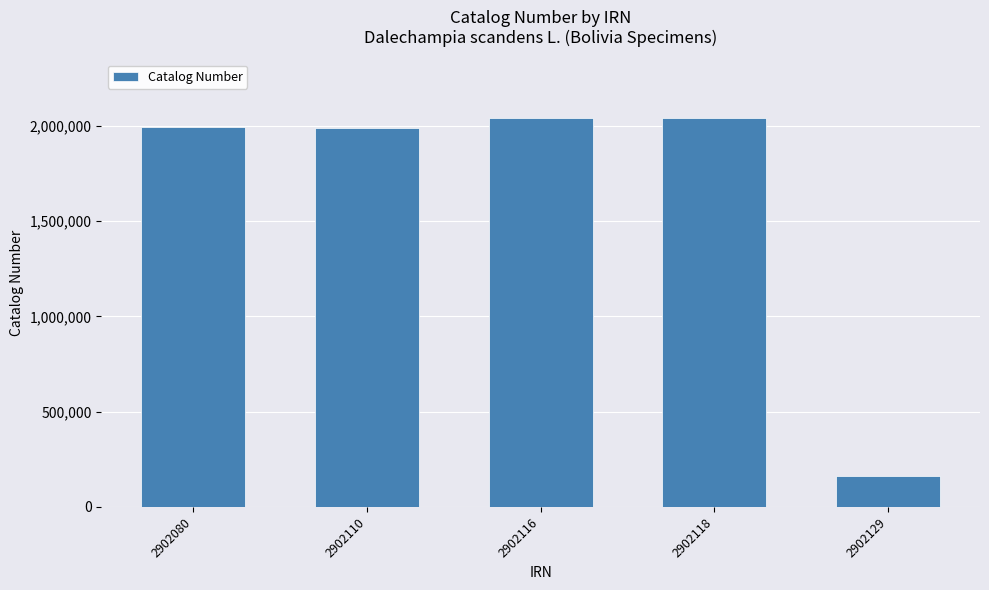

What is the average value?

1645702